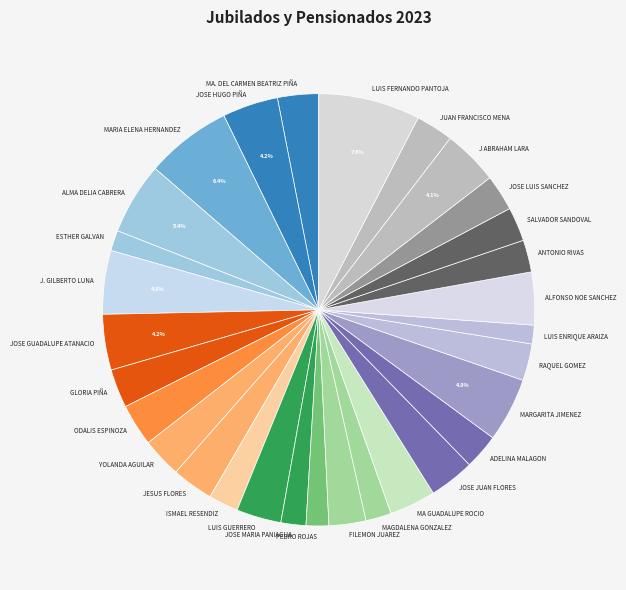

How many slices are in this pie chart?

30